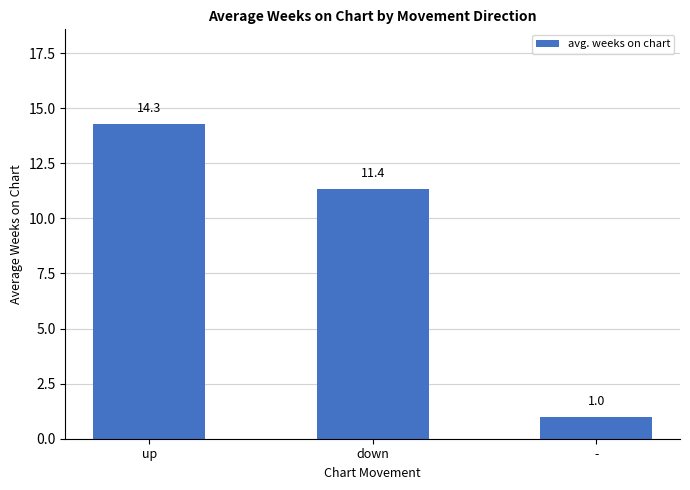

At which category does the chart reach its minimum across all series?

-